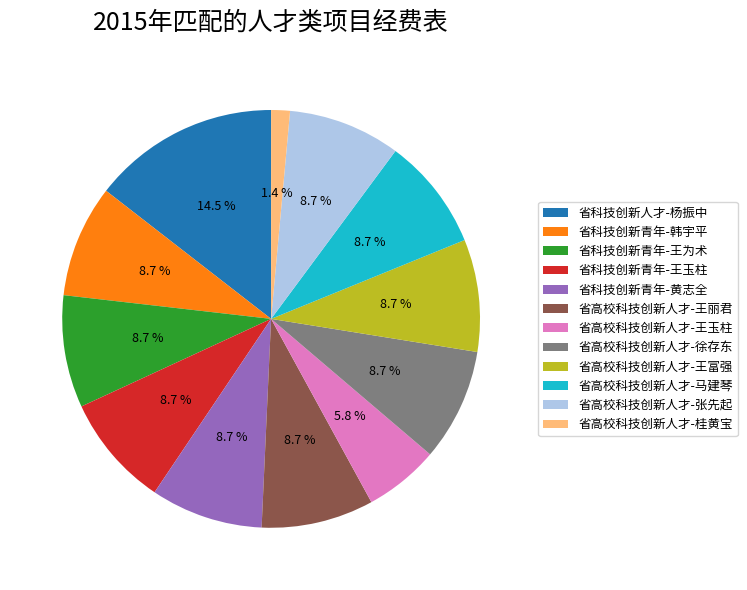

Which slice is the smallest?

省高校科技创新人才-桂黄宝